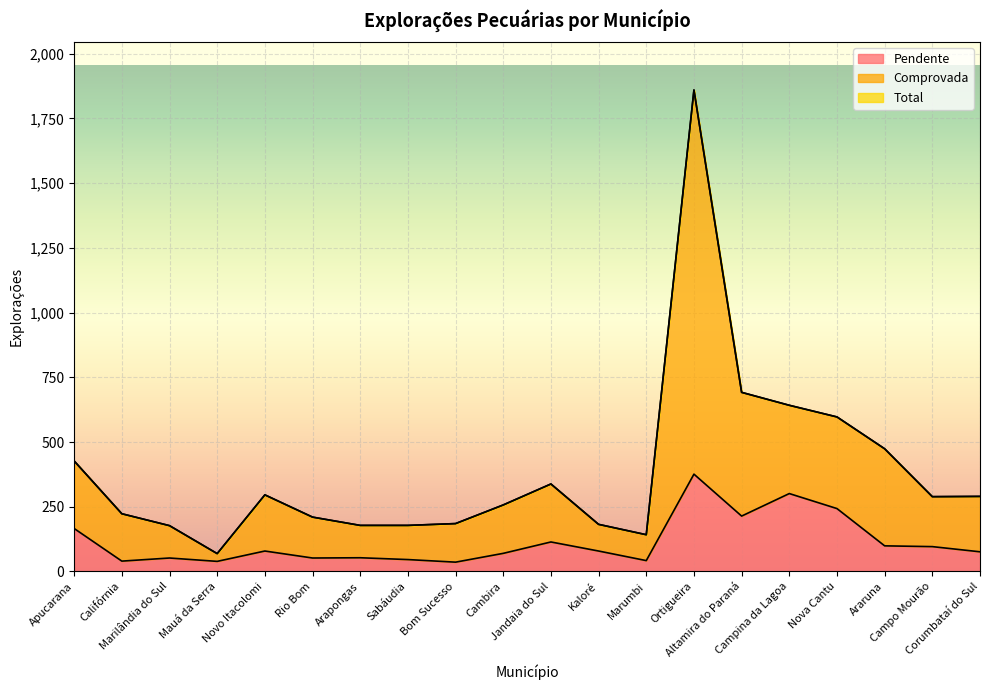

What is the sum of the Comprovada values at Califórnia and Campo Mourão?

512